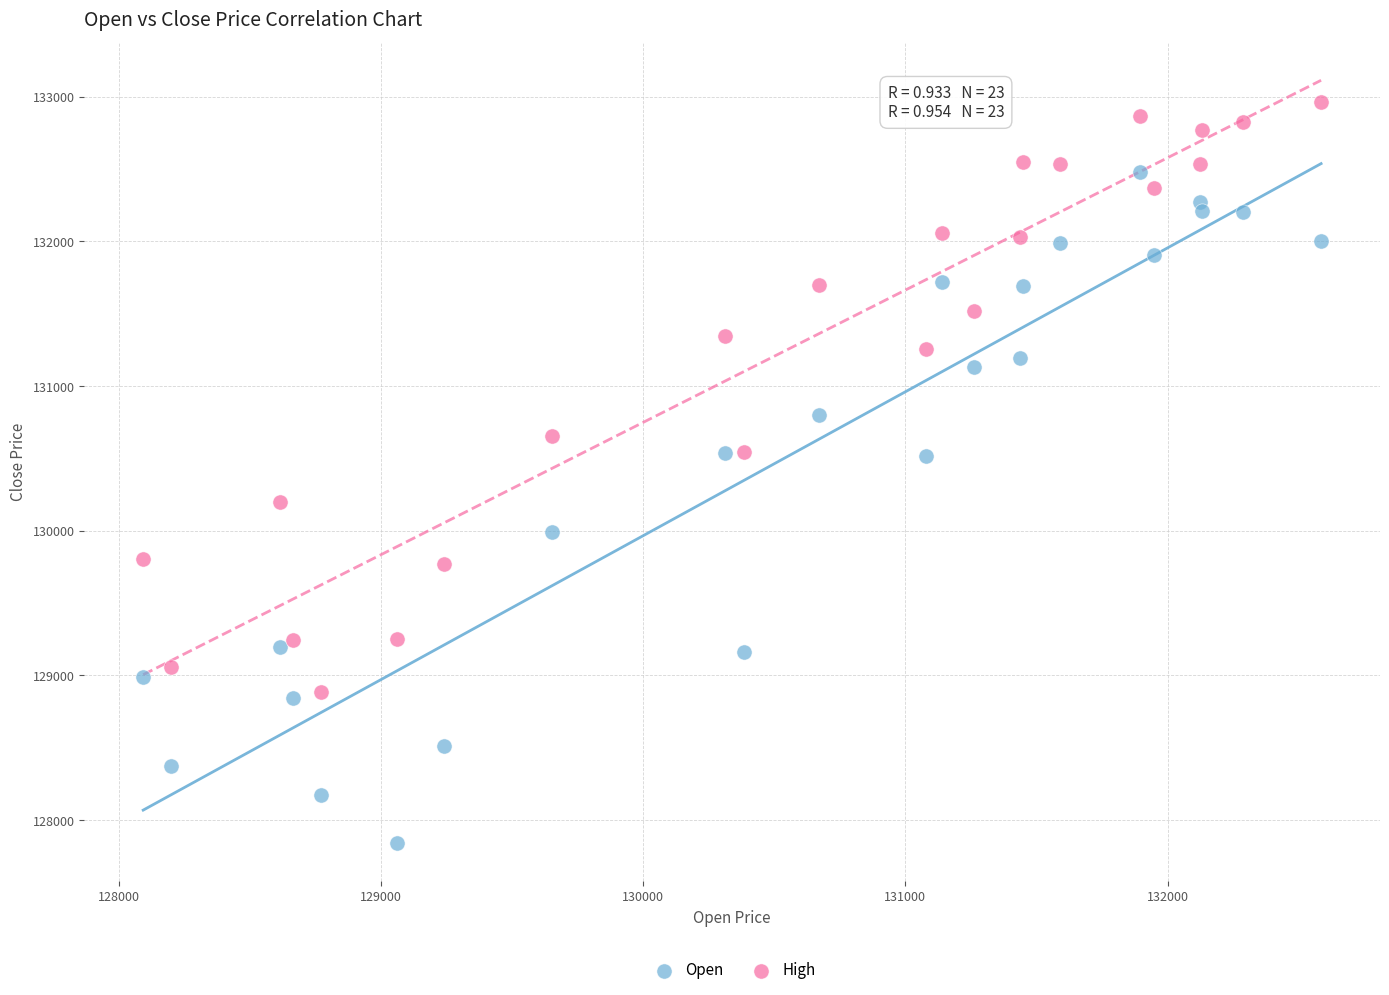

Which series has the widest spread of Y values?

Open